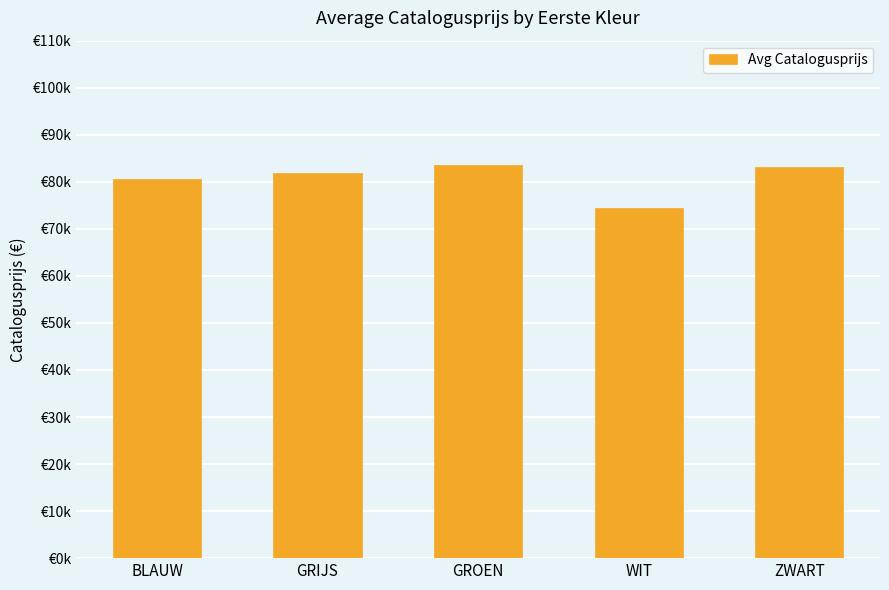

Is it true that the value at BLAUW is 54134?

False